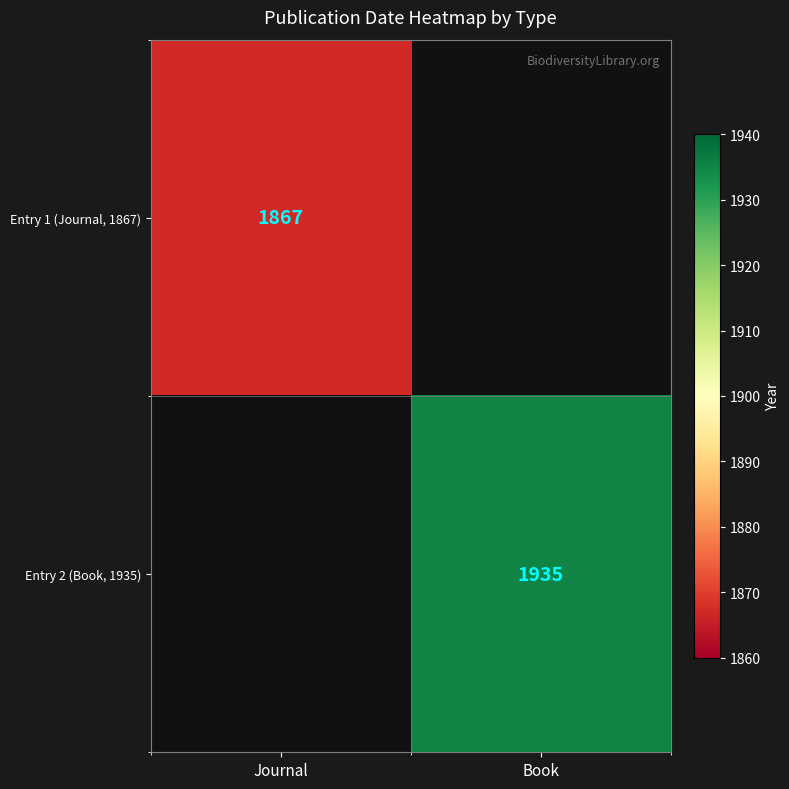

Which category has the lowest value across all series?

Journal